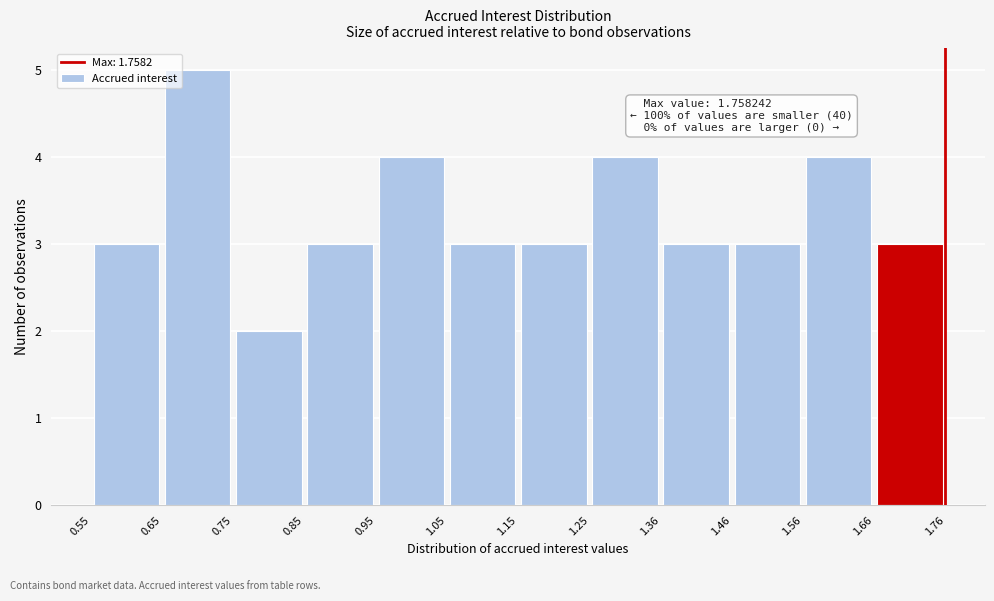

Which range on the x-axis has the tallest bar?

0.65 to 0.75